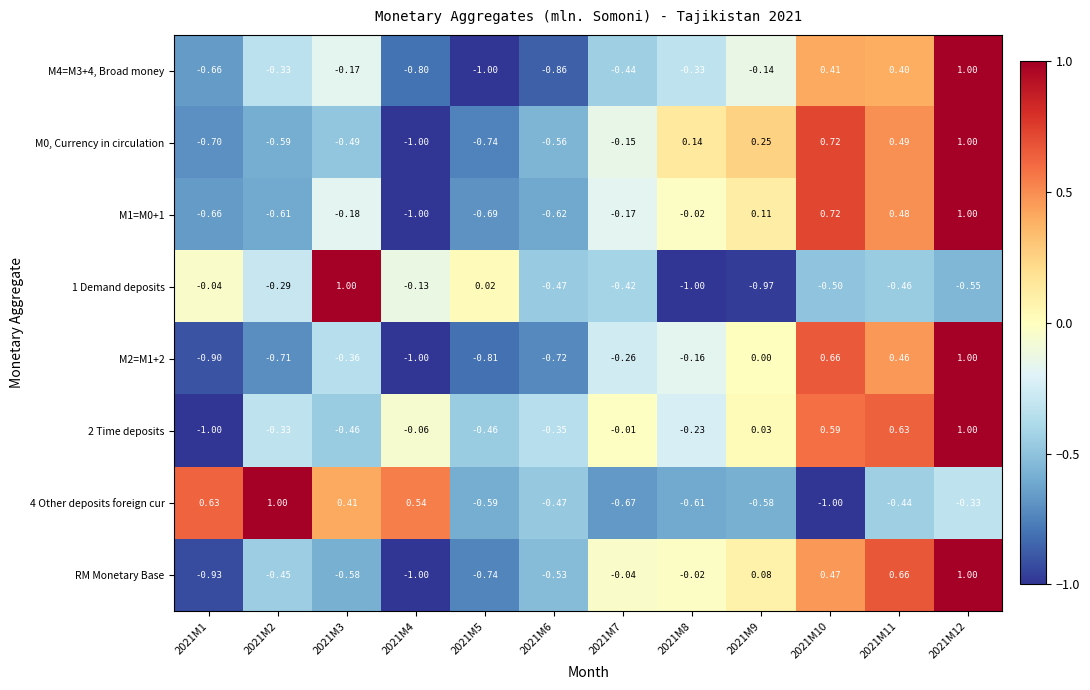

Is the value of 4 Other deposits foreign cur at 2021M4 greater than the value of 2 Time deposits at 2021M12?

No